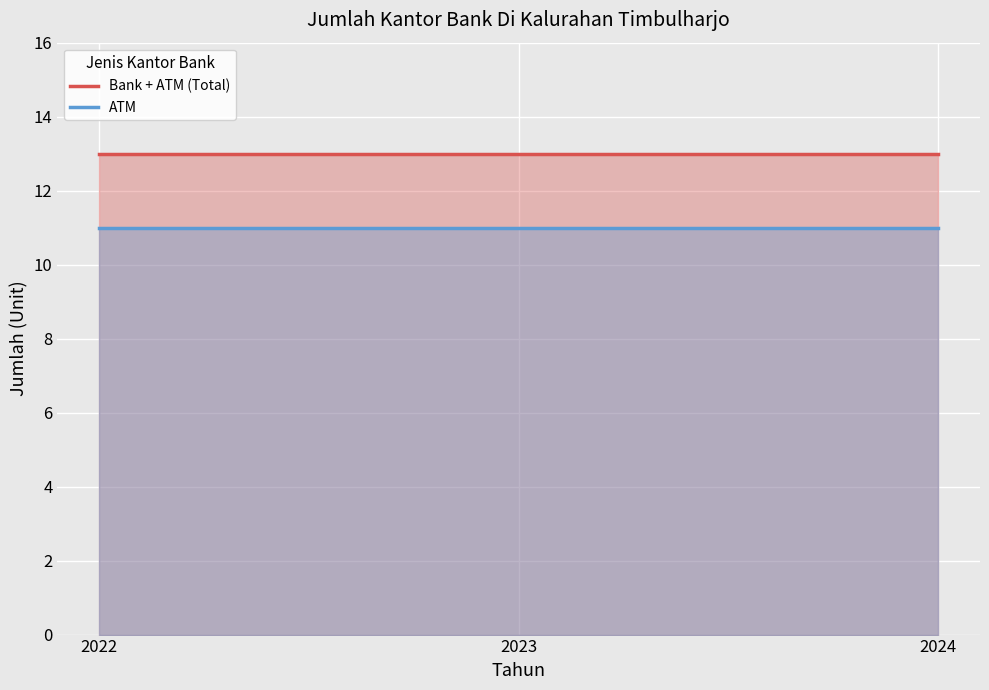

Which label corresponds to the smallest value in the chart?

2022